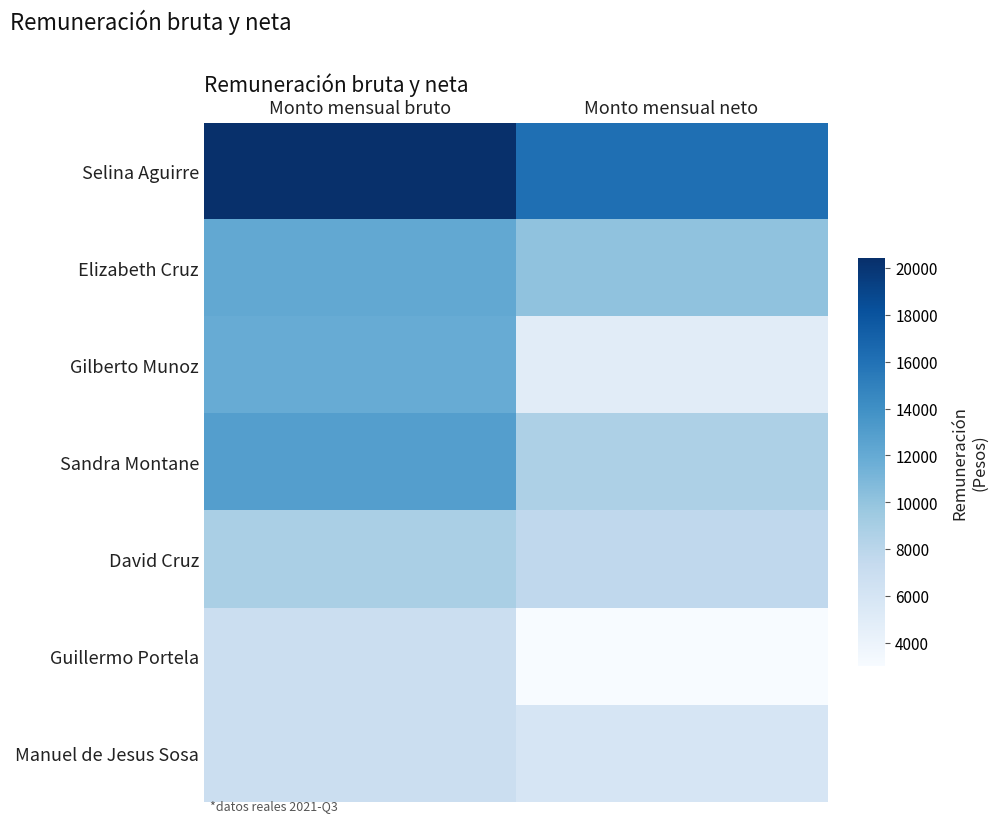

At which category is the sum across all series the highest?

Monto mensual bruto